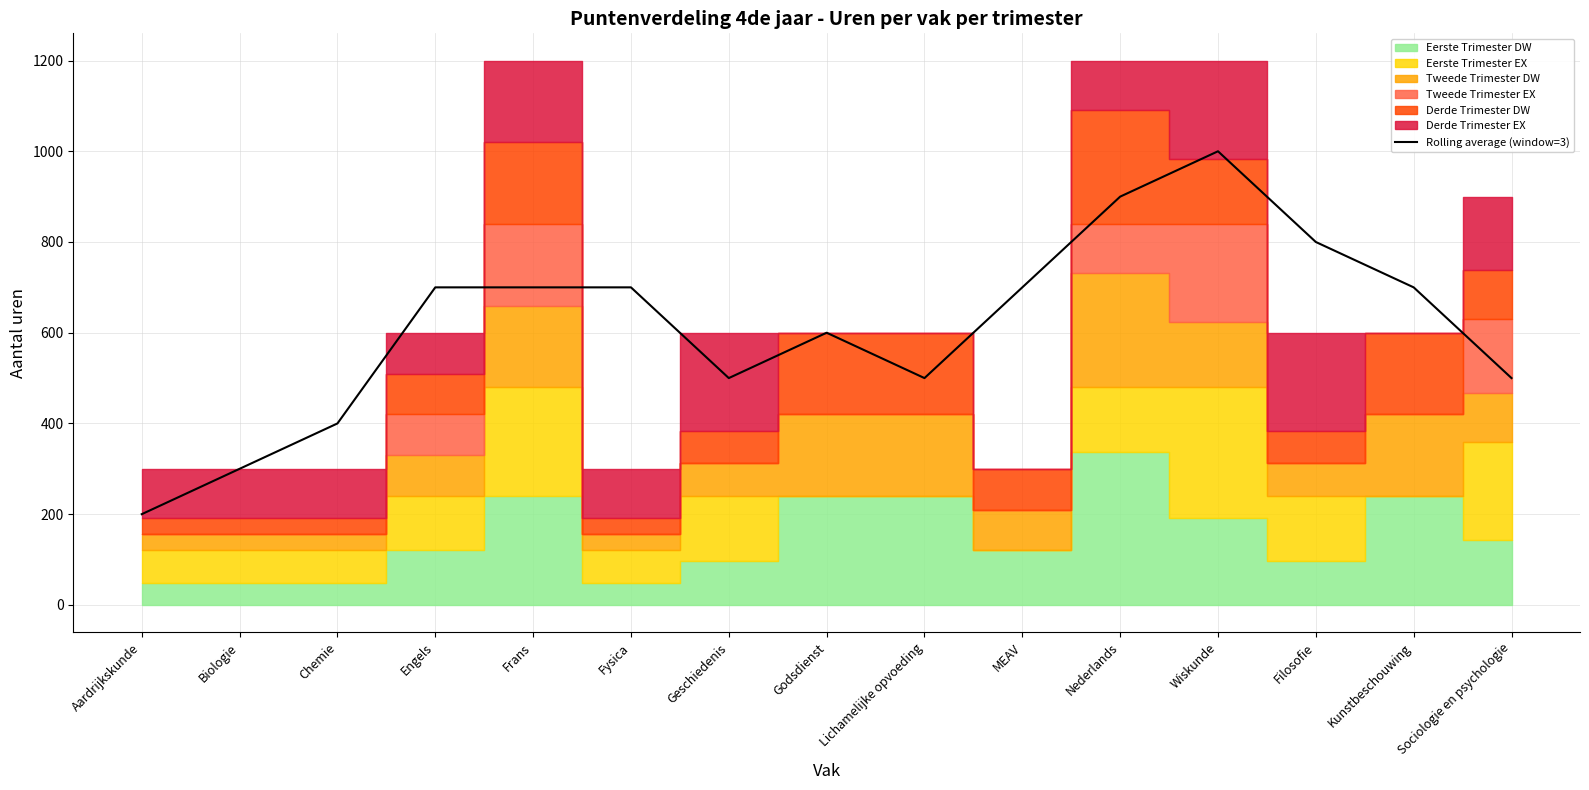

Where is the first local maximum?

Godsdienst